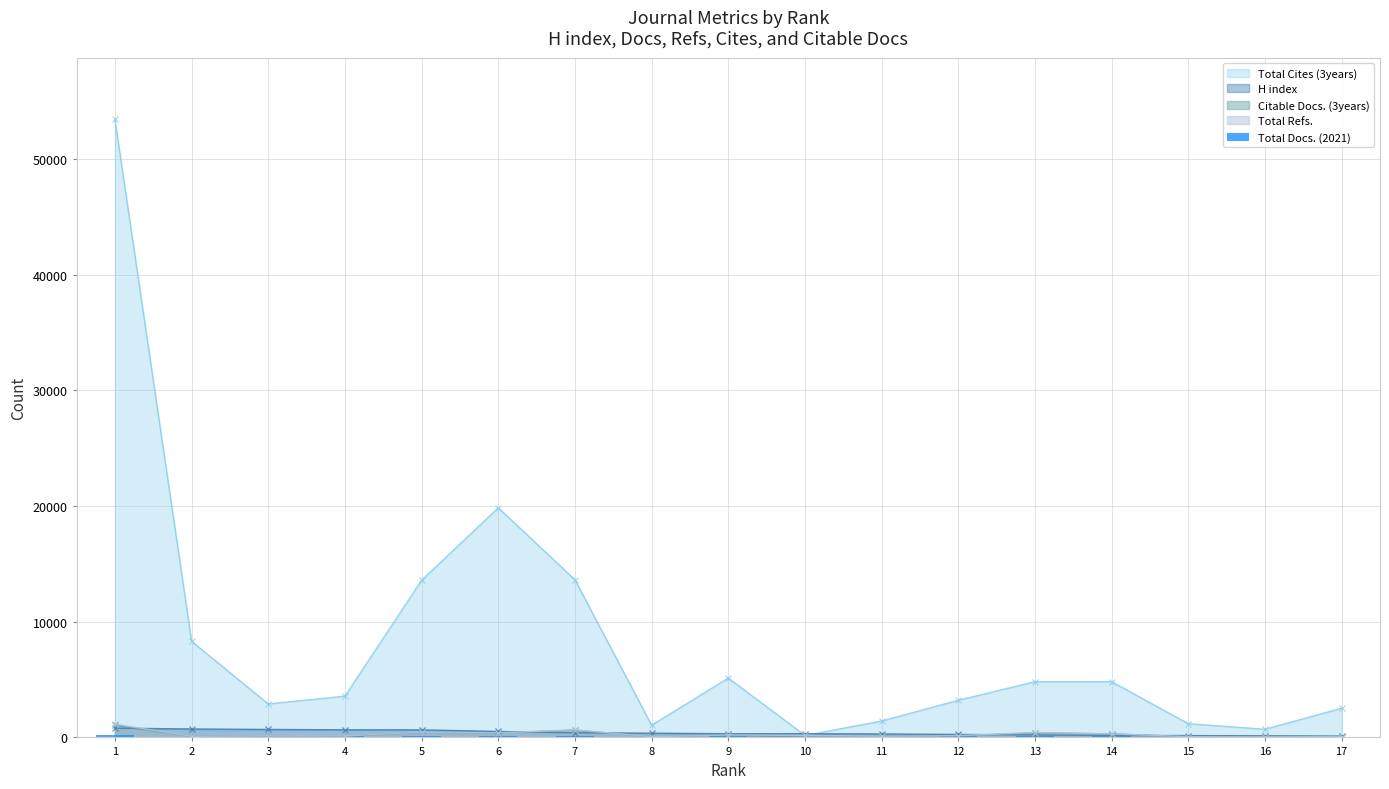

Which category has the lowest value across all series?

16